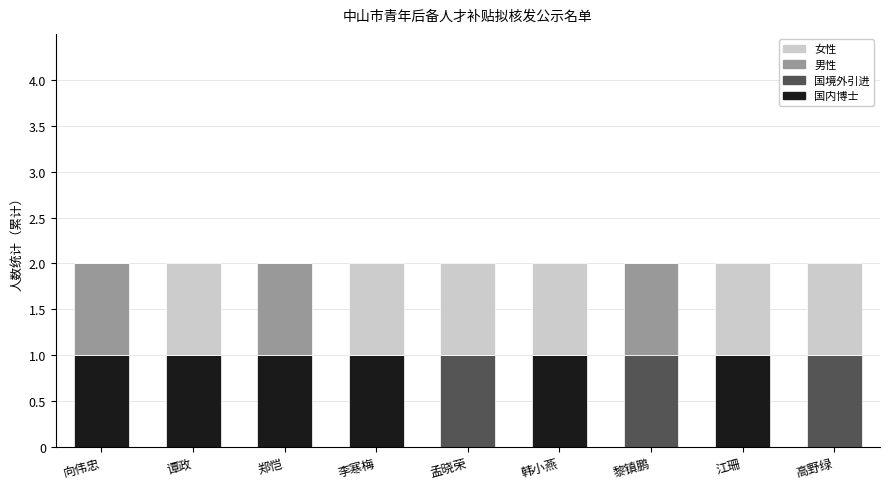

Is it true that 国内博士 equals 1 at 谭政?

True